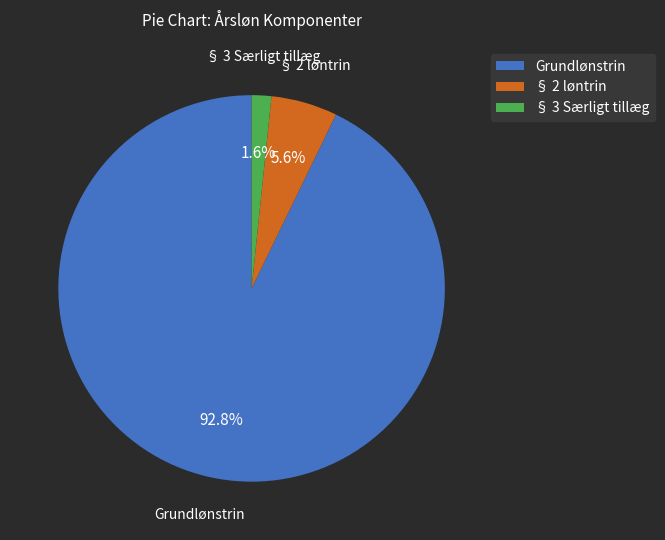

Count the number of slices in the pie.

3